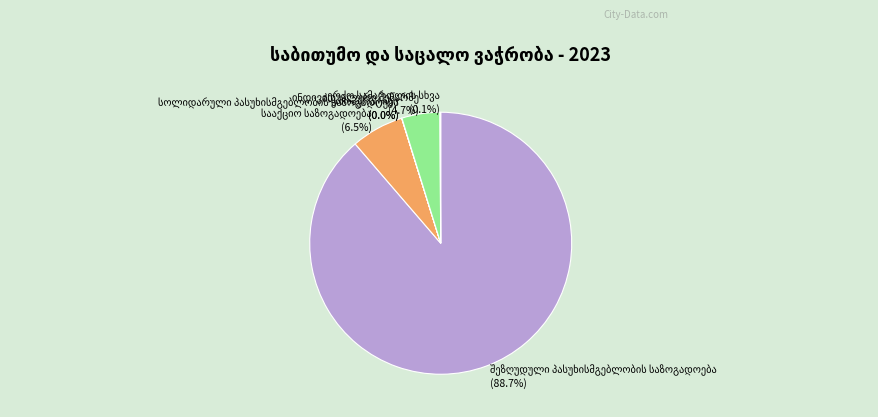

Is there a majority slice in this chart?

Yes